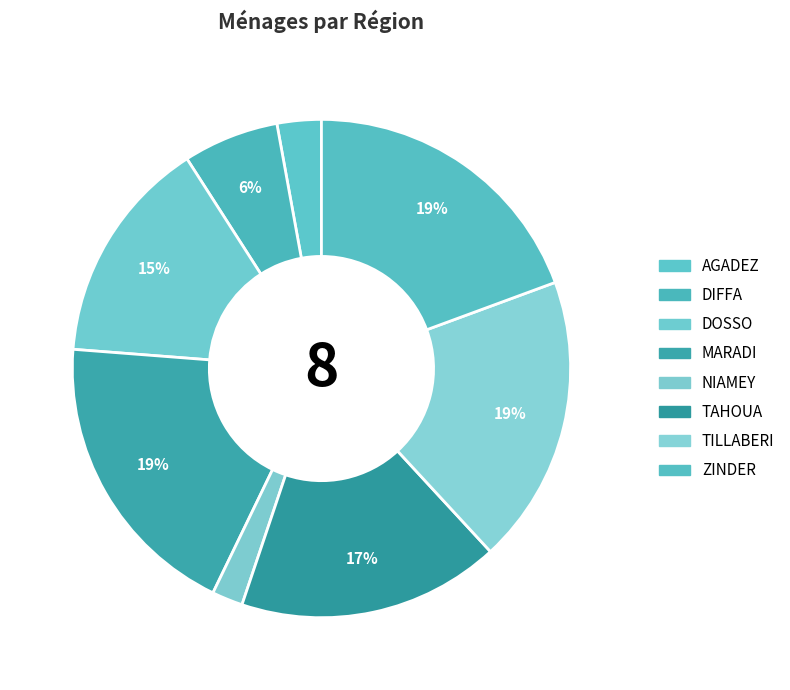

True or false: DOSSO accounts for 15% of the total.

True